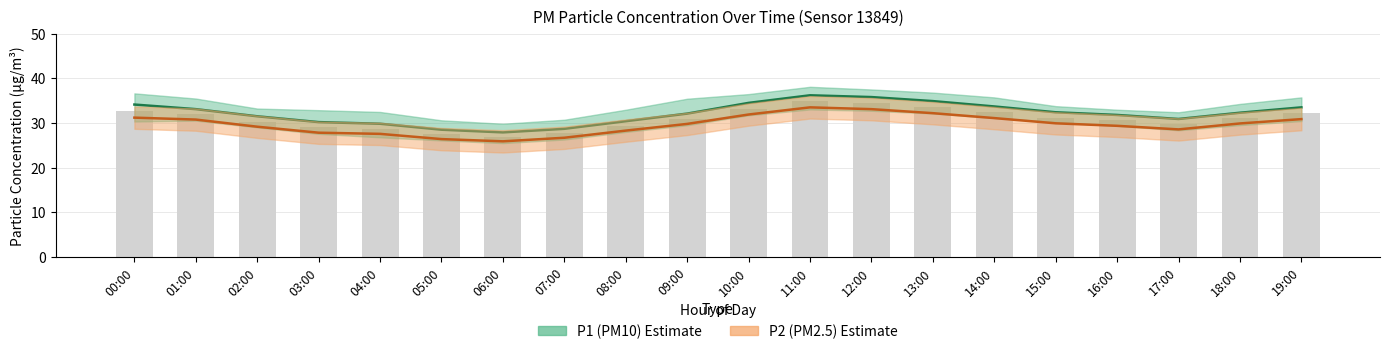

How many data points in P2 (PM2.5) Estimate are less than 29?

7